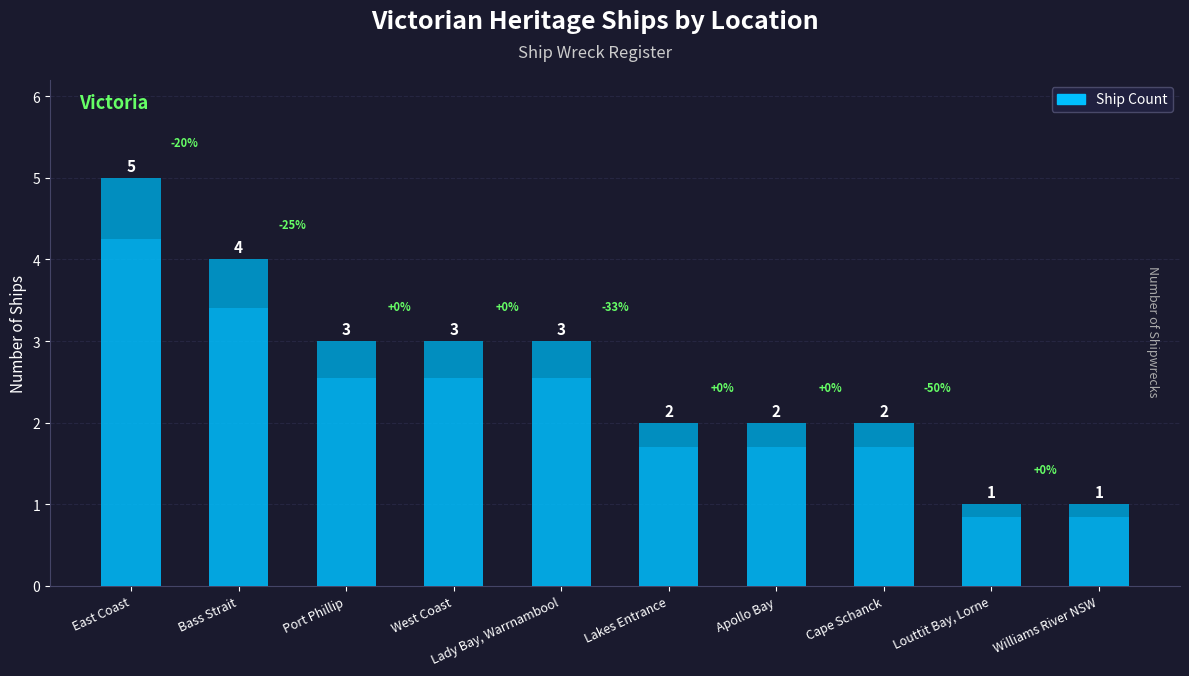

What is the ratio of the value at East Coast to the value at Lady Bay, Warrnambool?

1.7